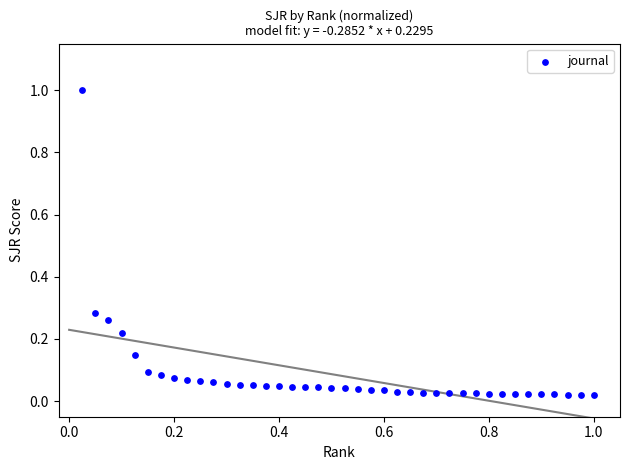

What is the range of X values (max minus min)?

1.0